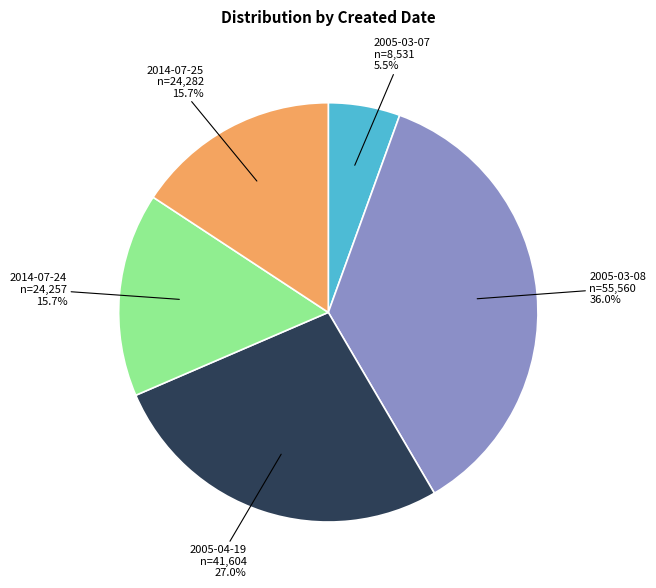

Is there any slice that represents more than half of the pie?

No